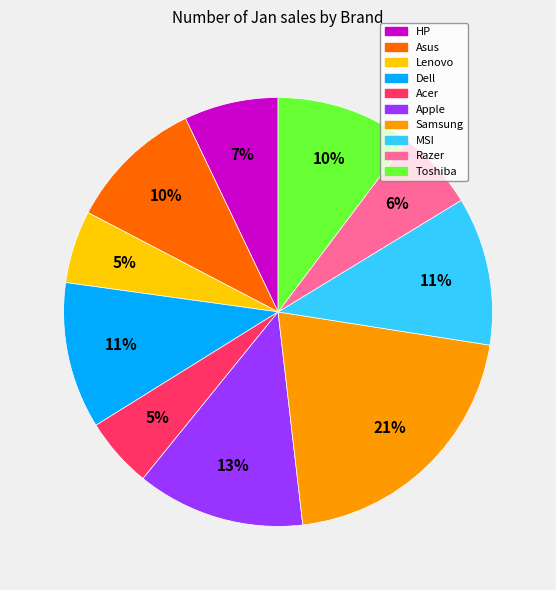

Between Acer and Dell, which is larger?

Dell